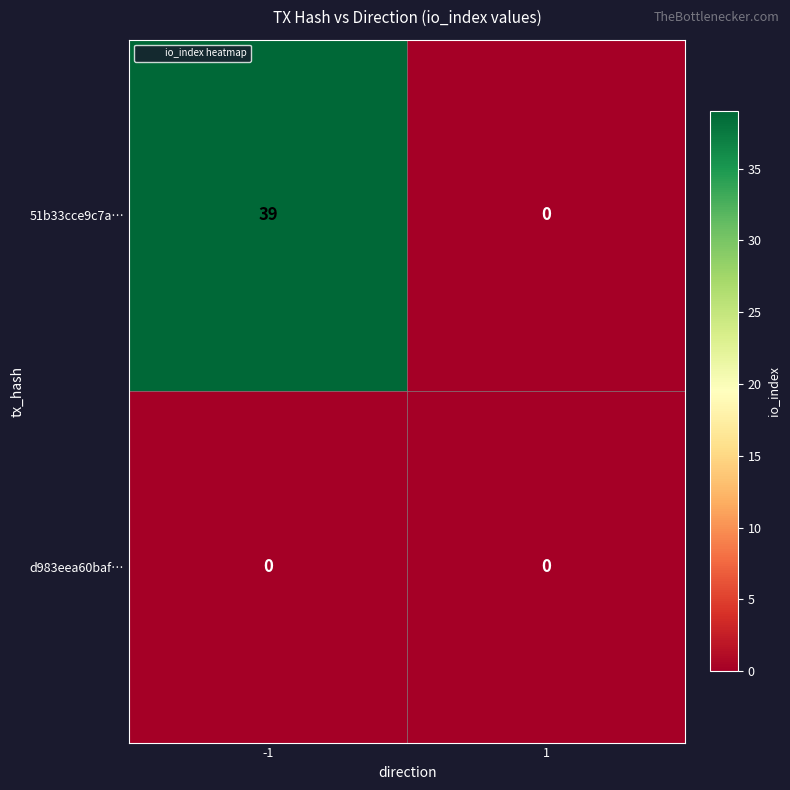

What is the sum of all 51b33cce9c7a… values?

39